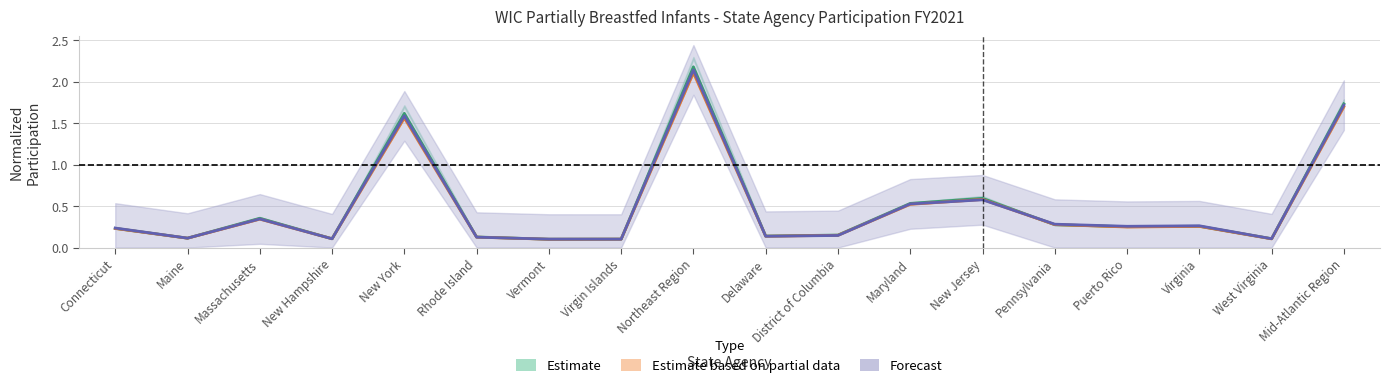

The value of Estimate at Pennsylvania is 0.3. True or false?

True